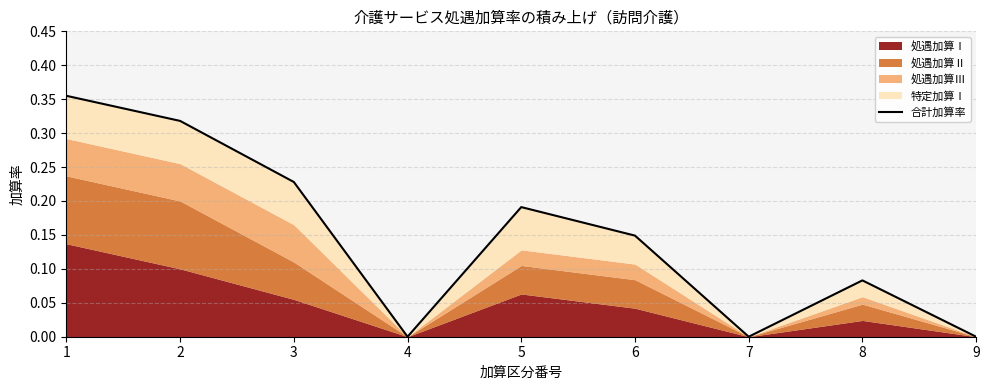

Does the chart have visible grid lines?

Yes